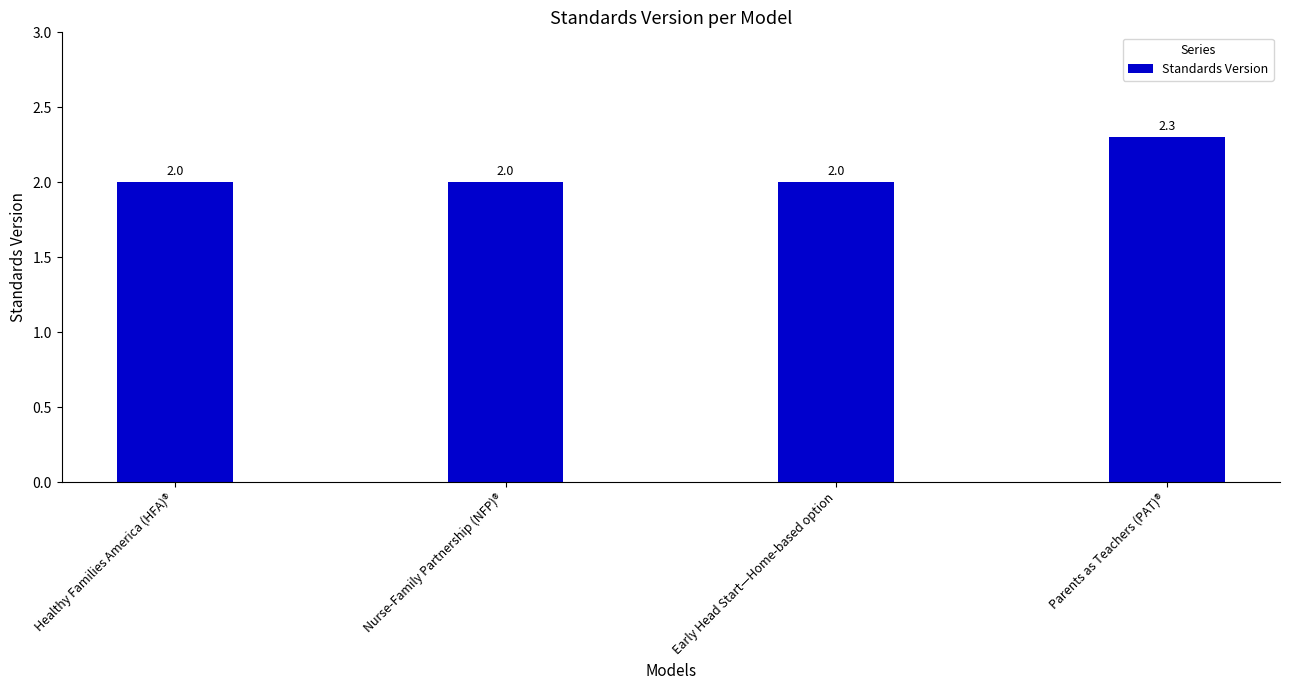

Which category has the highest value across all series?

Parents as Teachers (PAT)®